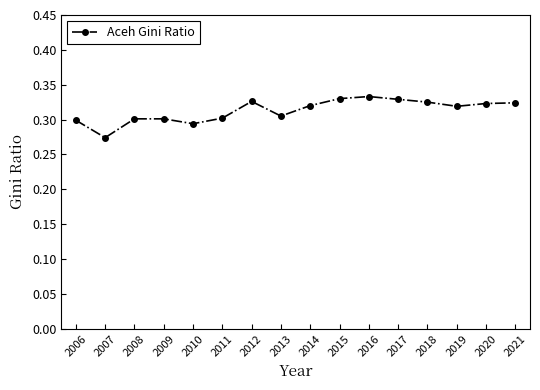

Which label corresponds to the smallest value in the chart?

2007